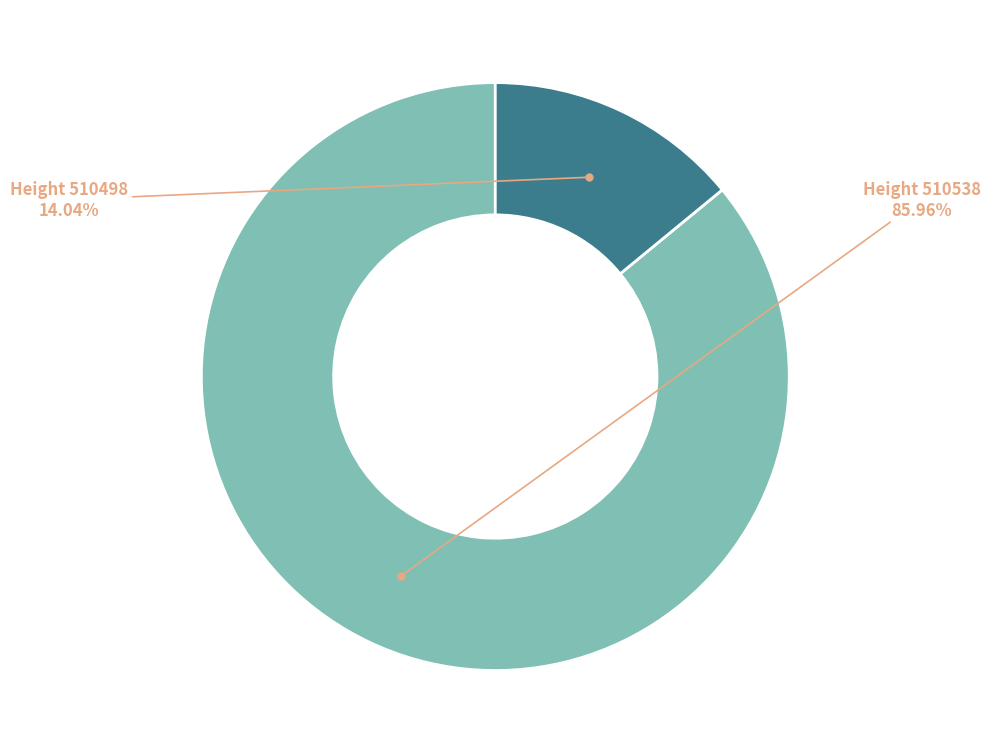

Which slice is the largest?

510538